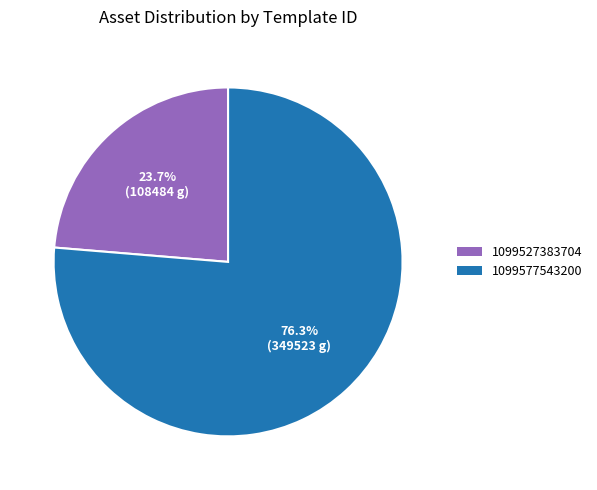

Which has a higher value, 1099527383704 or 1099577543200?

1099577543200